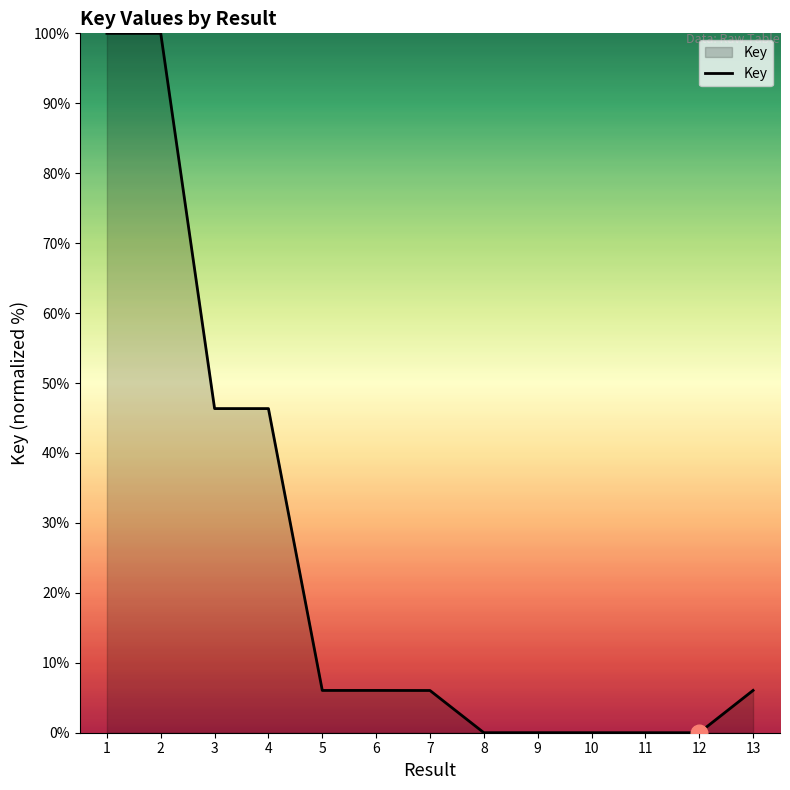

How many lines are shown in the chart?

1